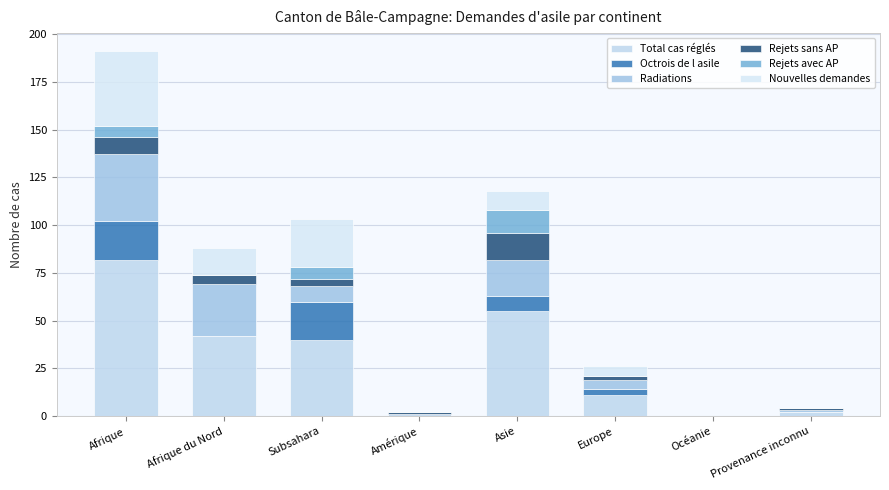

Are the bars grouped side by side (vs. stacked)?

No